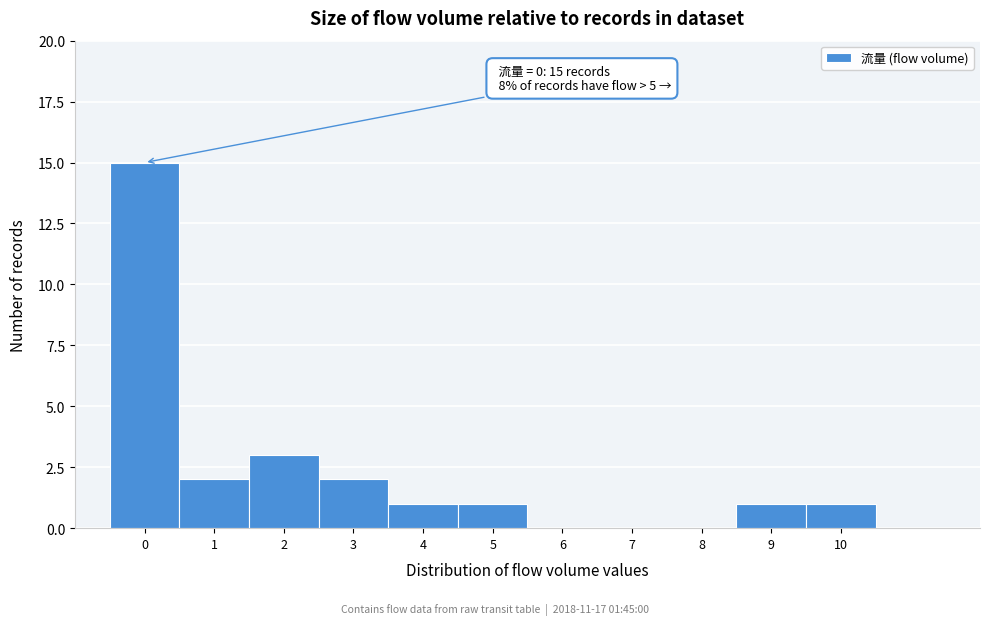

Which range on the x-axis has the tallest bar?

-0.5 to 0.5